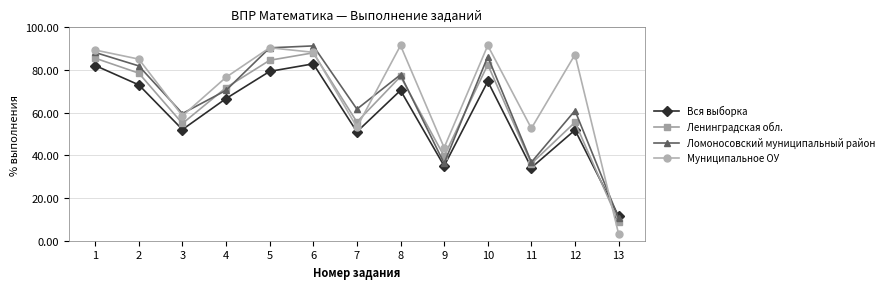

At which label does Вся выборка reach its minimum?

13